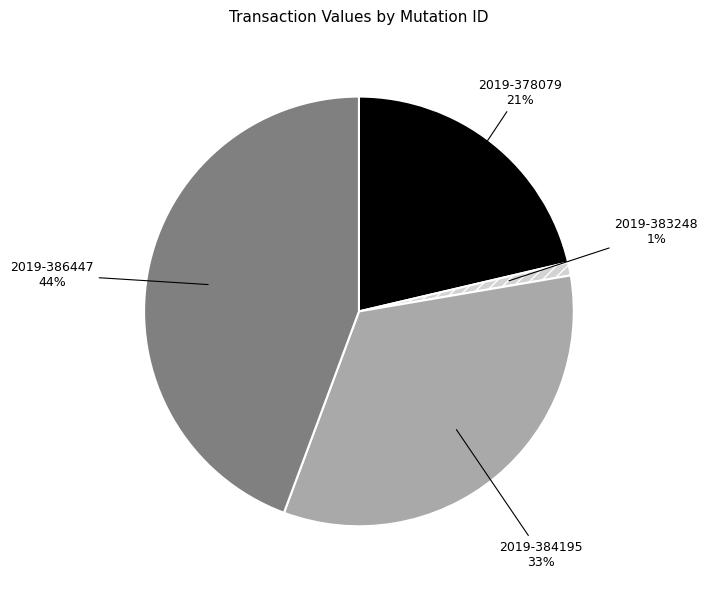

To the nearest percent, what is the combined percentage of 2019-383248 and 2019-384195?

34%